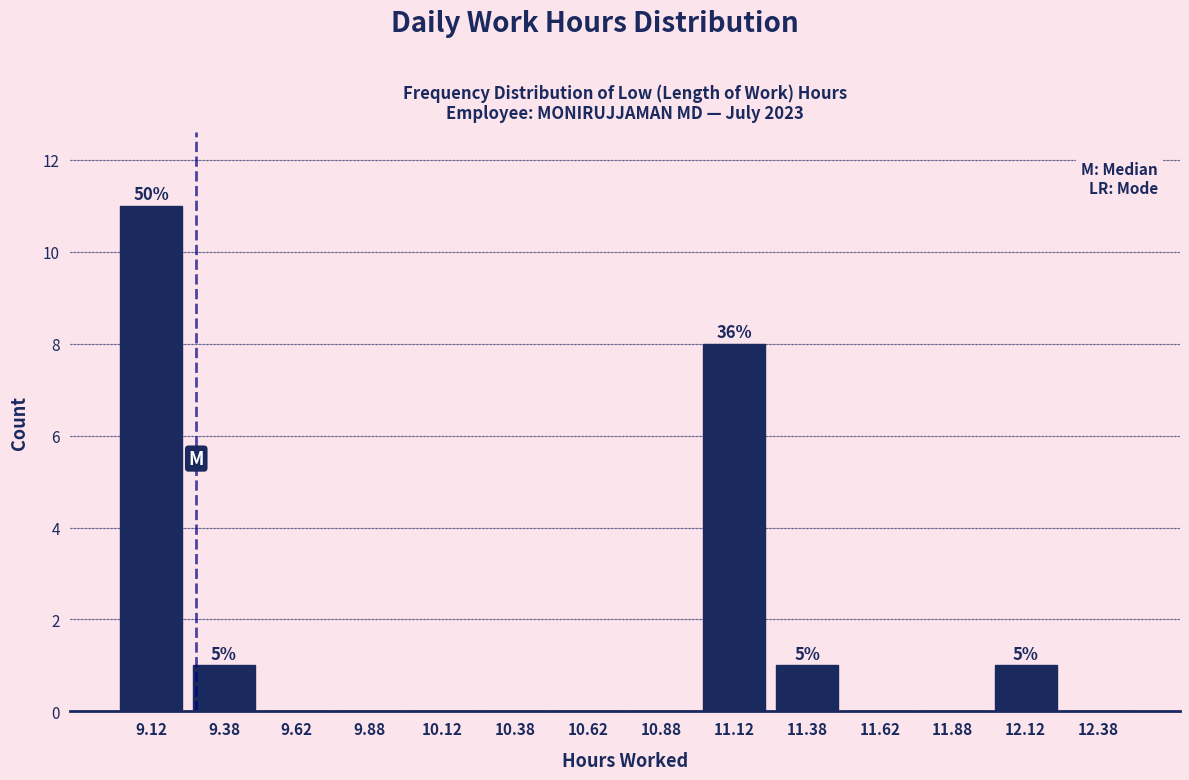

Over which range of the x-axis is the bar tallest?

9.00 to 9.25